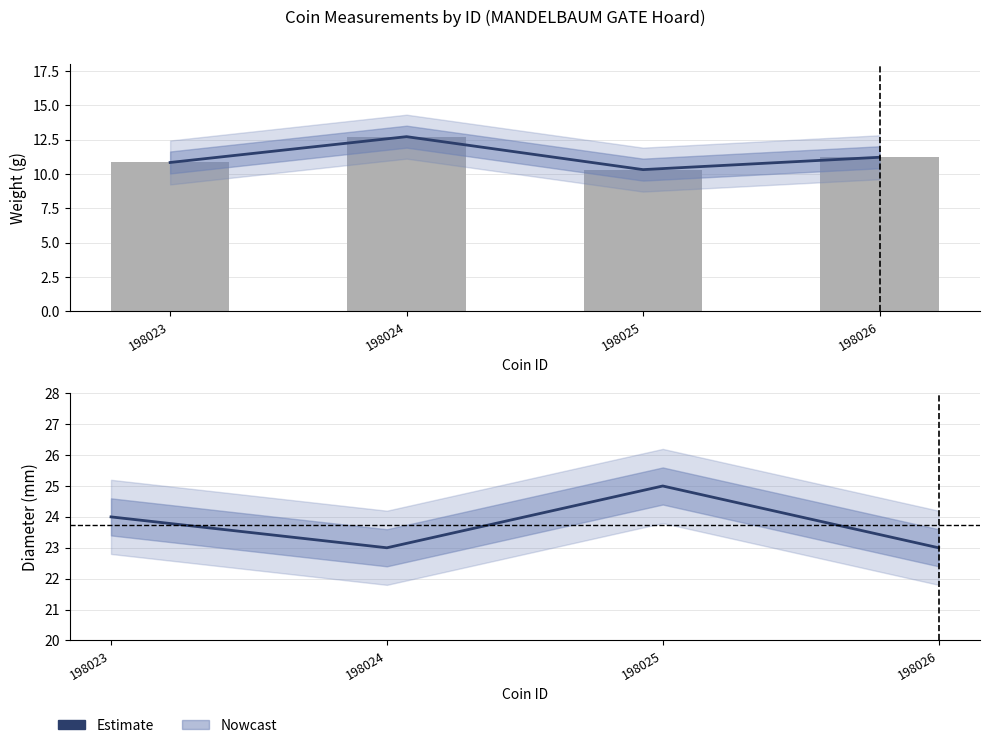

List the labels in order of value, largest first.

198025, 198023, 198024, 198026